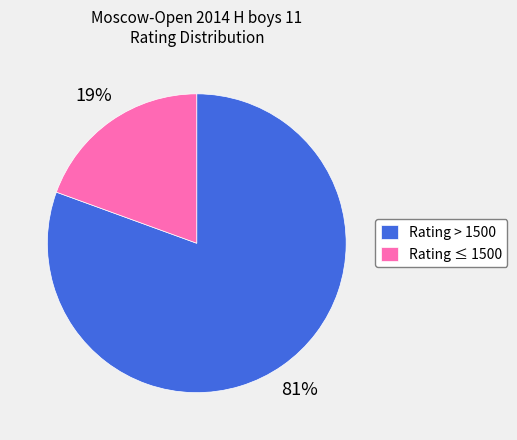

How many slices are in this pie chart?

2